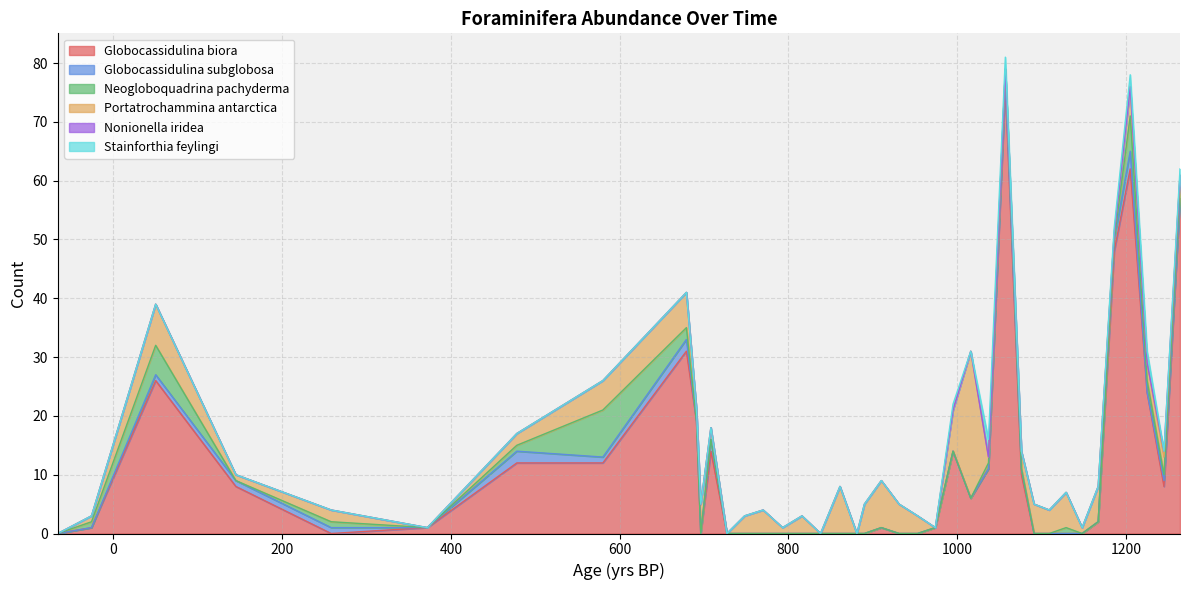

Which has a higher value, 953 or 258?

953